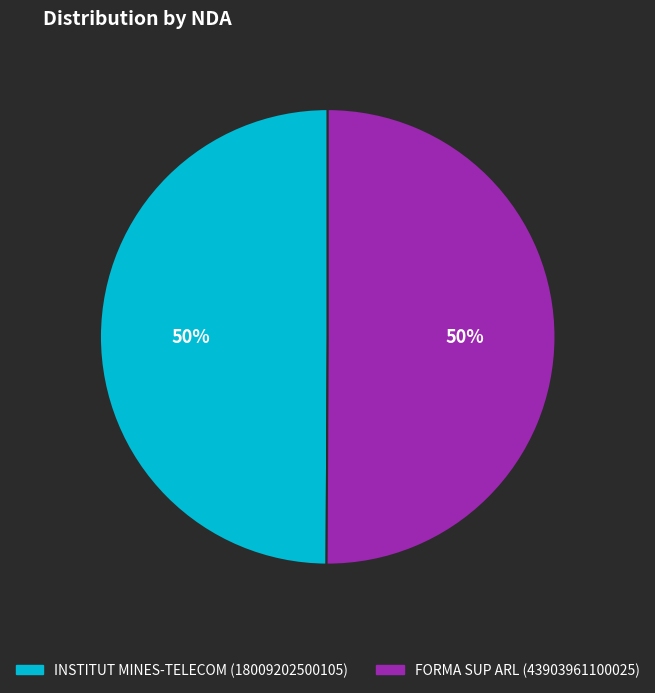

Do FORMA SUP ARL (43903961100025) and INSTITUT MINES-TELECOM (18009202500105) together represent more than half of the pie?

Yes